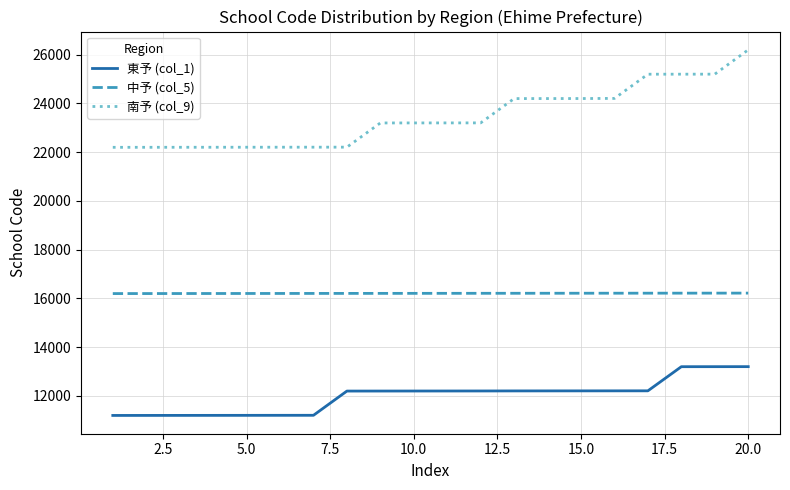

How many values in the 南予 (col_9) series are below 23203?

10